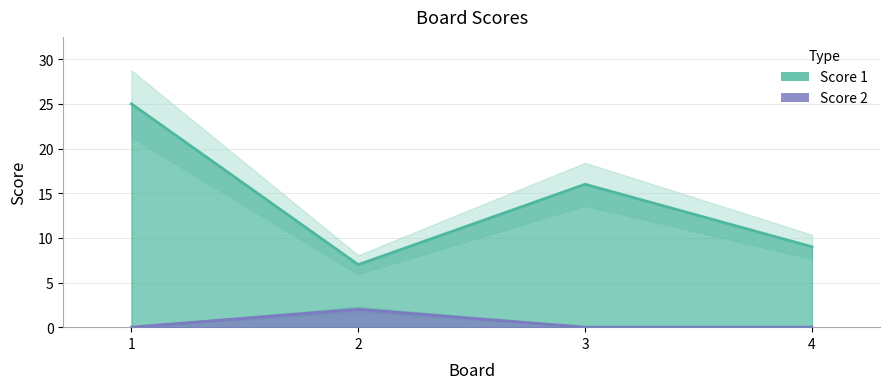

At which category is the sum across all series the highest?

1